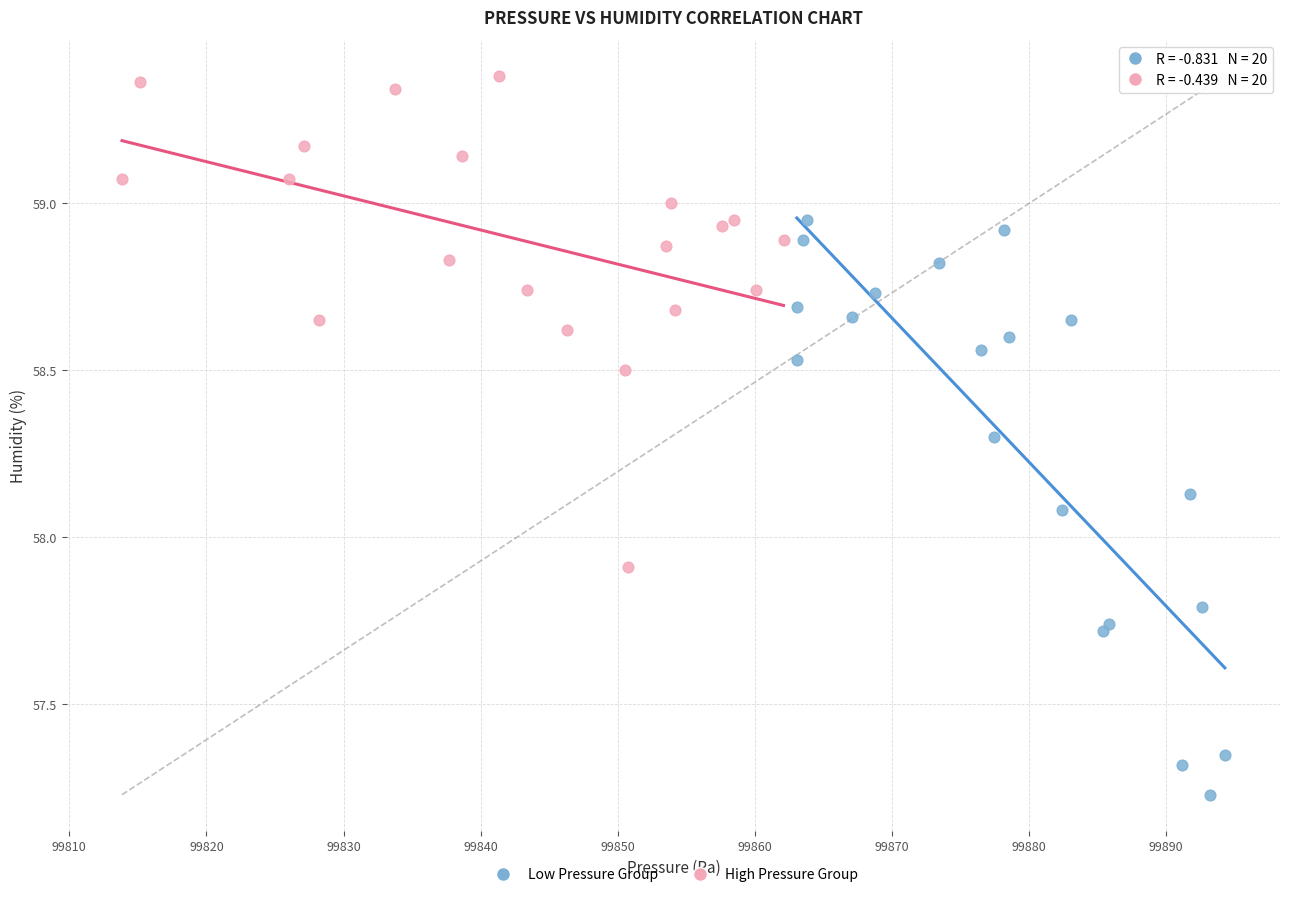

Which series contains the highest Y value?

High Pressure Group